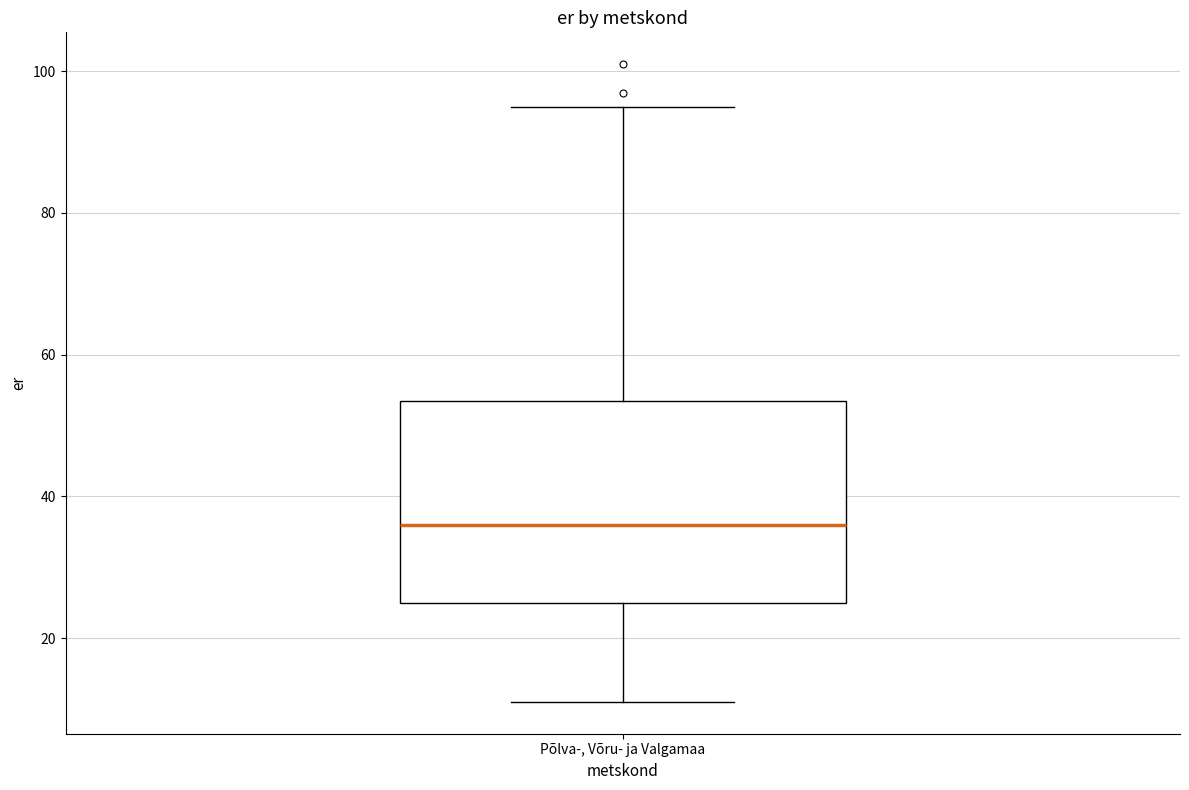

Read this box plot against the y-axis: the position of the median line, the range covered by the box, and the ends of both whiskers. The values are not printed on the chart, so give them approximately, as read against the axis.

median 36, box 26 to 54, whiskers 12 to 96